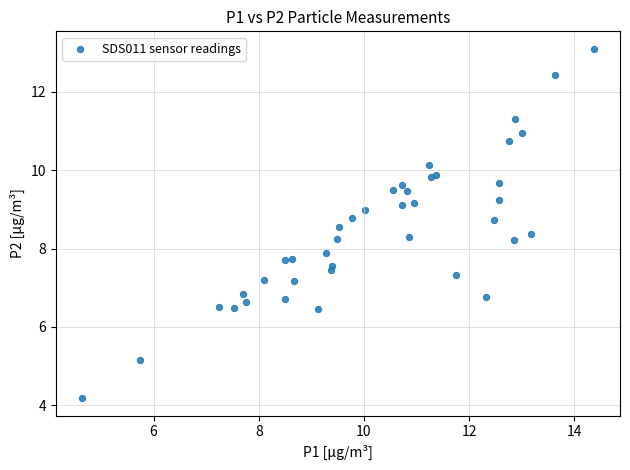

What Y value in the scatter plot is closest to 8?

7.9